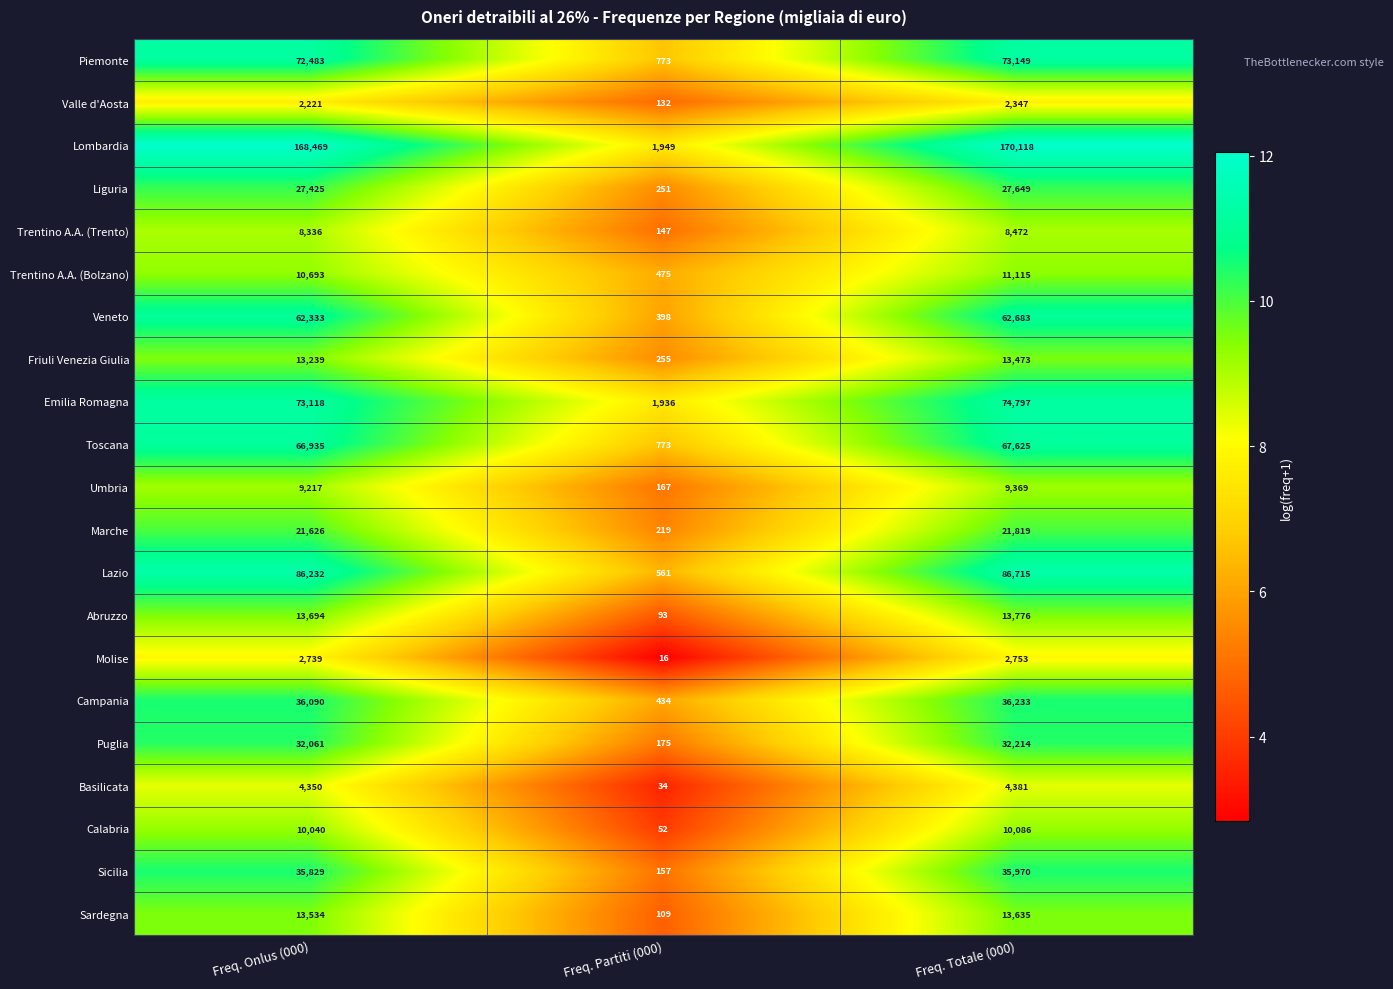

What is the spread (max minus min) of values at Freq. Onlus (000)?

166248